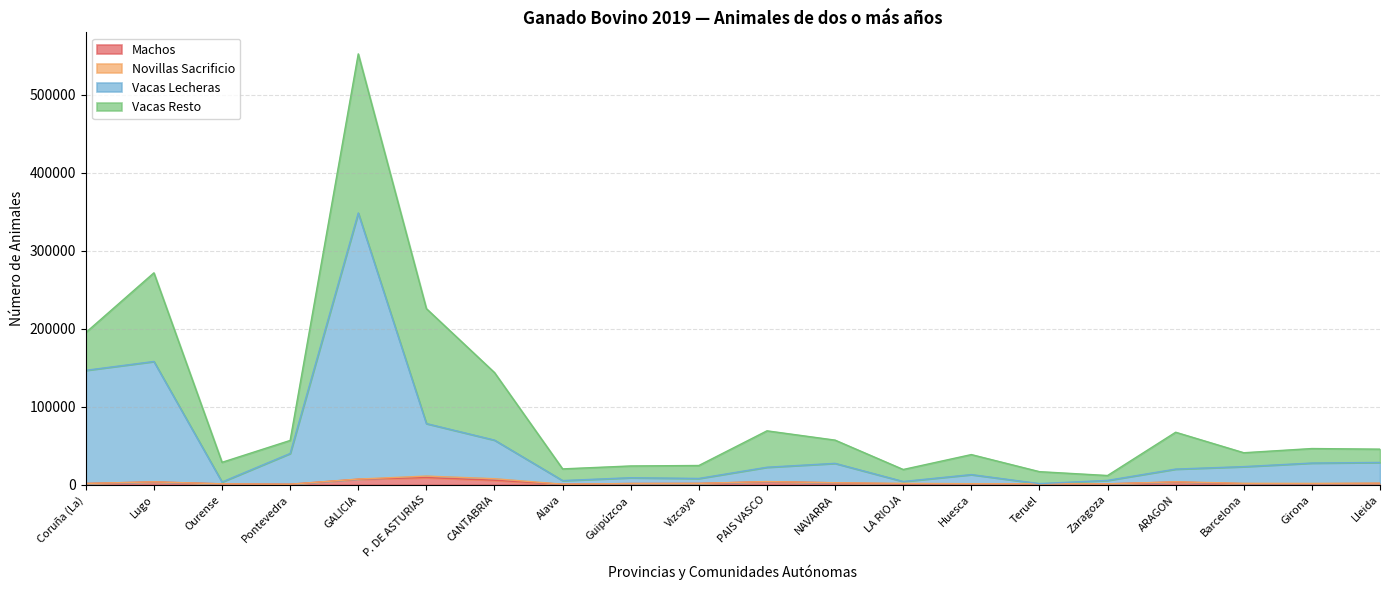

The Machos series shows 7556 at CANTABRIA. True or false?

False